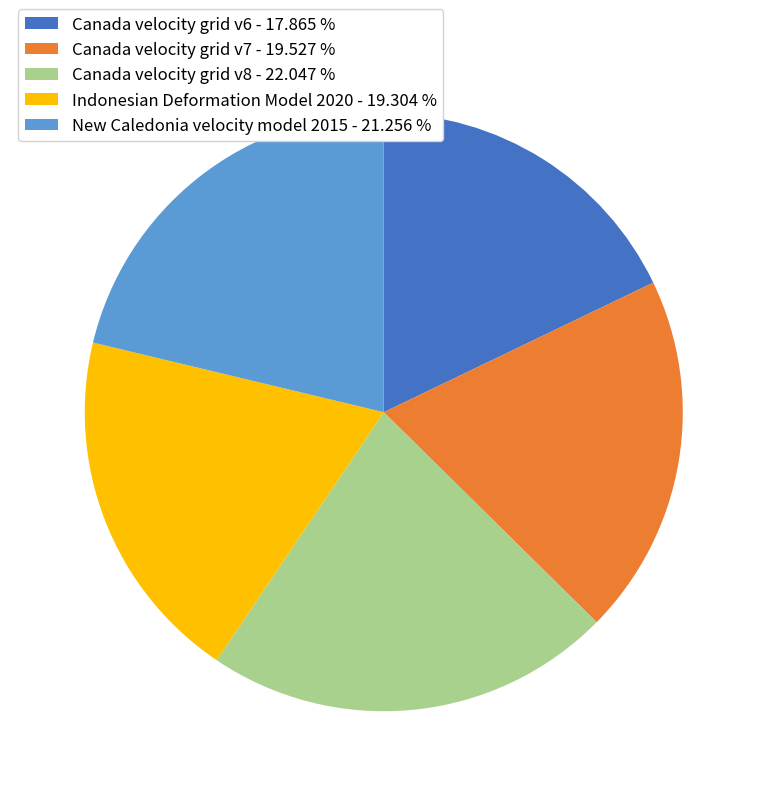

Approximately how many times larger is the value at Canada velocity grid v7 - 19.527 % compared to Canada velocity grid v8 - 22.047 %?

0.9